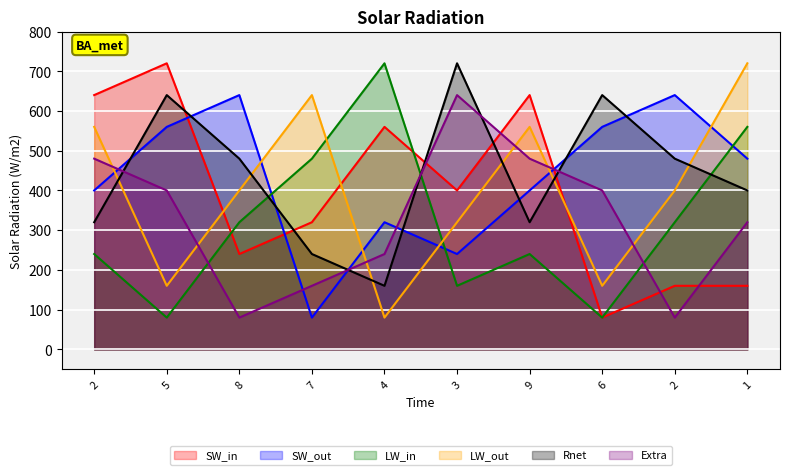

Is the value of col_7 at 7 greater than the value of col_2 at 4?

No